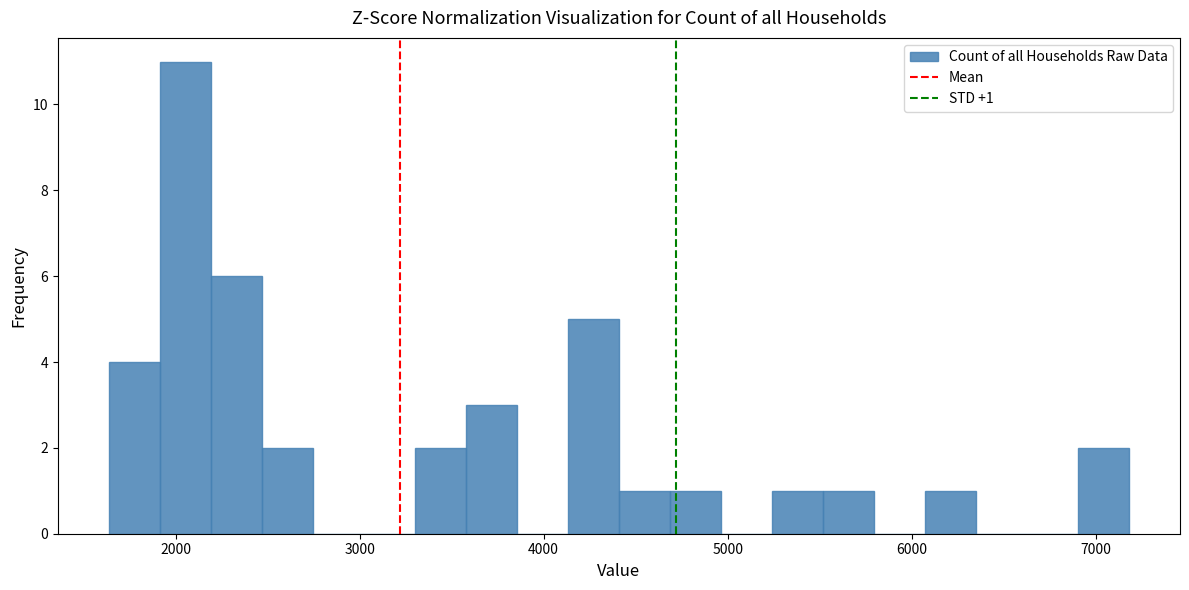

Read against the x-axis, roughly where is the centre of the tallest bar?

2100